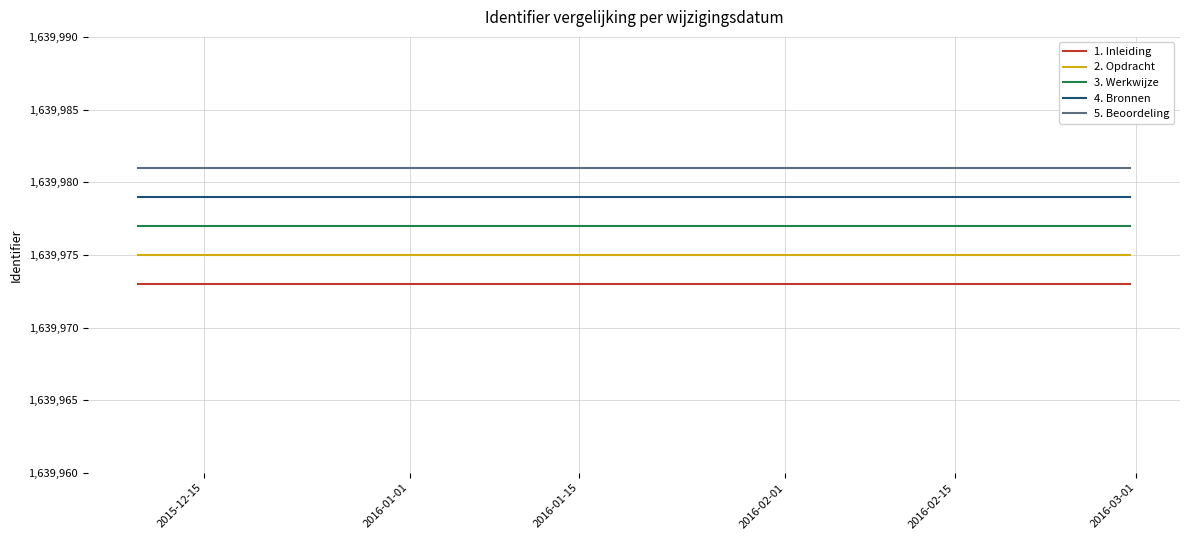

Which series has the largest total across all categories?

5. Beoordeling